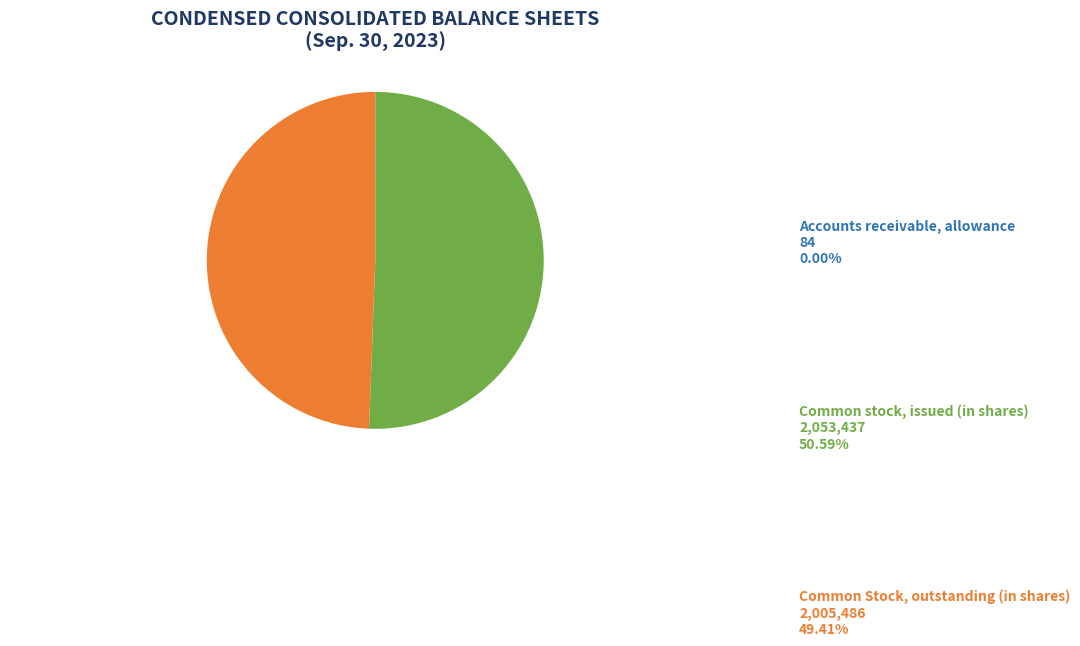

Which slice is the largest?

Common stock, issued (in shares)